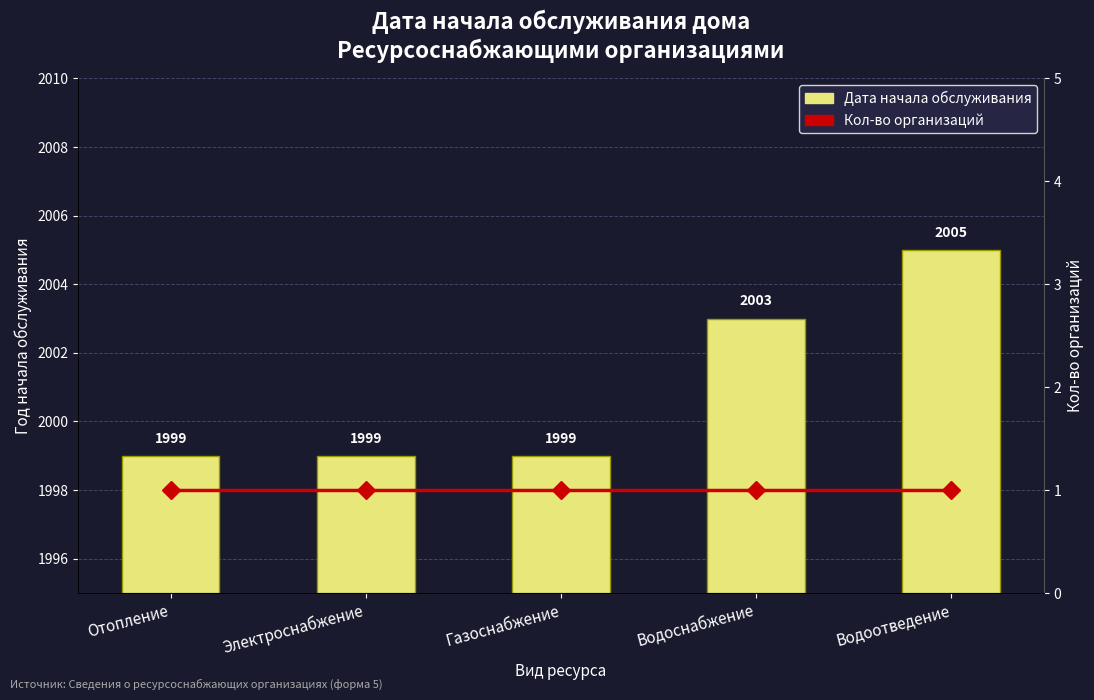

Count the Дата начала обслуживания values in the range 1999 to 2003.

4